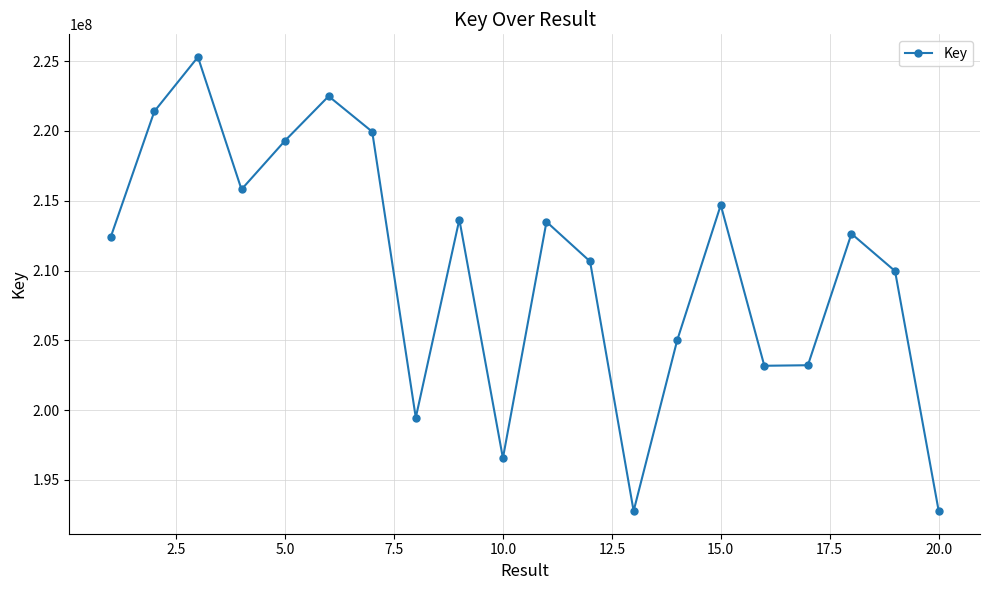

What is the value of the 8th point from the left?

199454214